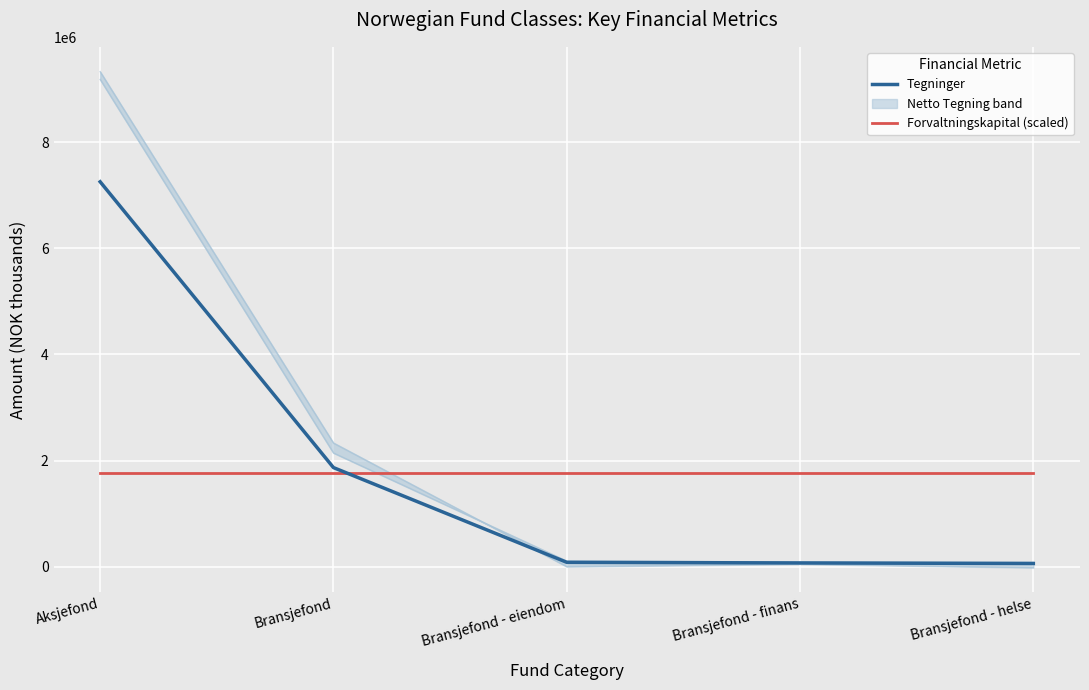

The Forvaltningskapital (AUM/100) series shows 3049057.1 at Bransjefond - finans. True or false?

False